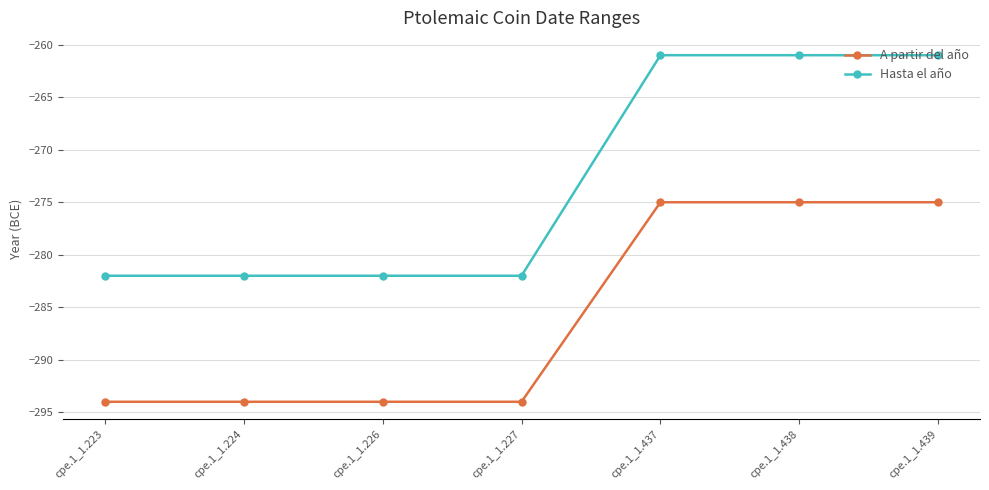

Which series has the largest total across all categories?

Hasta el año